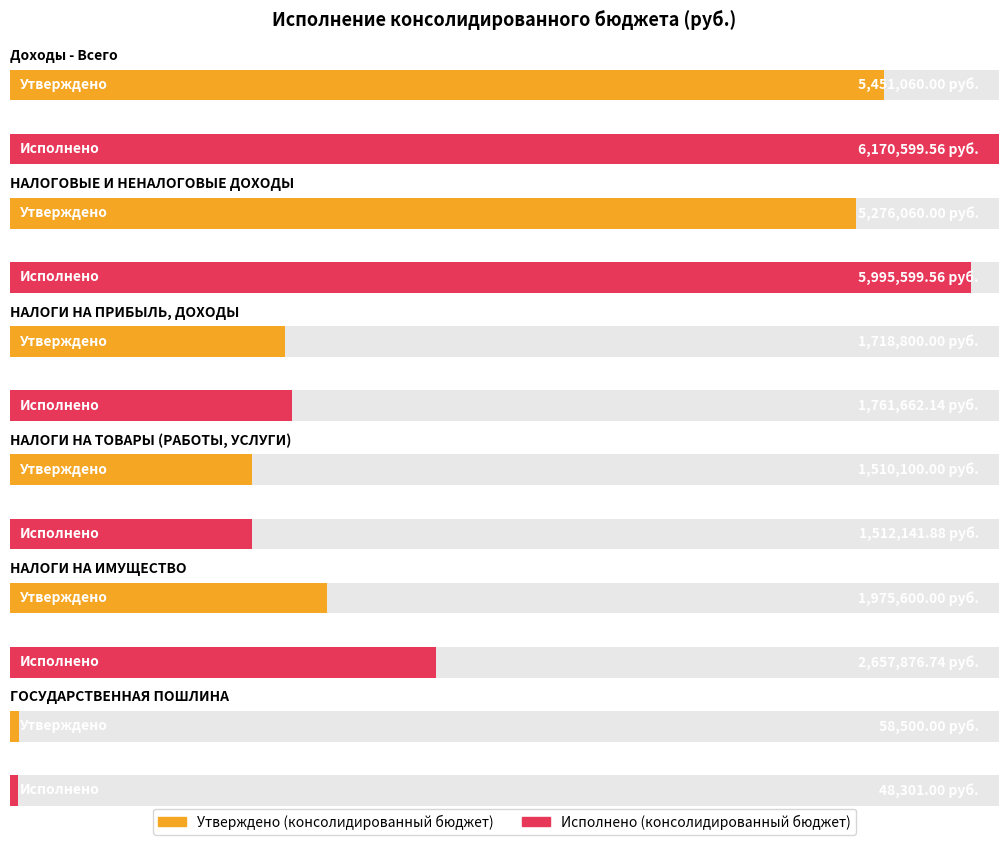

Reading right to left, transcribe all the data shown in this chart.

Утверждено (консолидированный бюджет): 58500.0	1975600.0	1510100.0	1718800.0	5276060.0	5451060.0
Исполнено (консолидированный бюджет): 48301.0	2657876.7	1512141.9	1761662.1	5995599.6	6170599.6